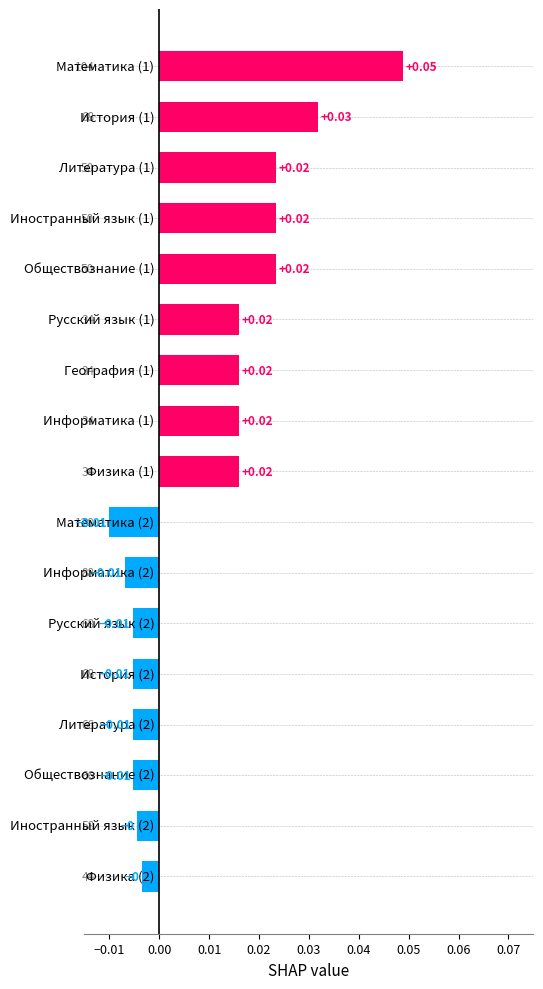

What is the difference between the maximum and minimum values?

0.1